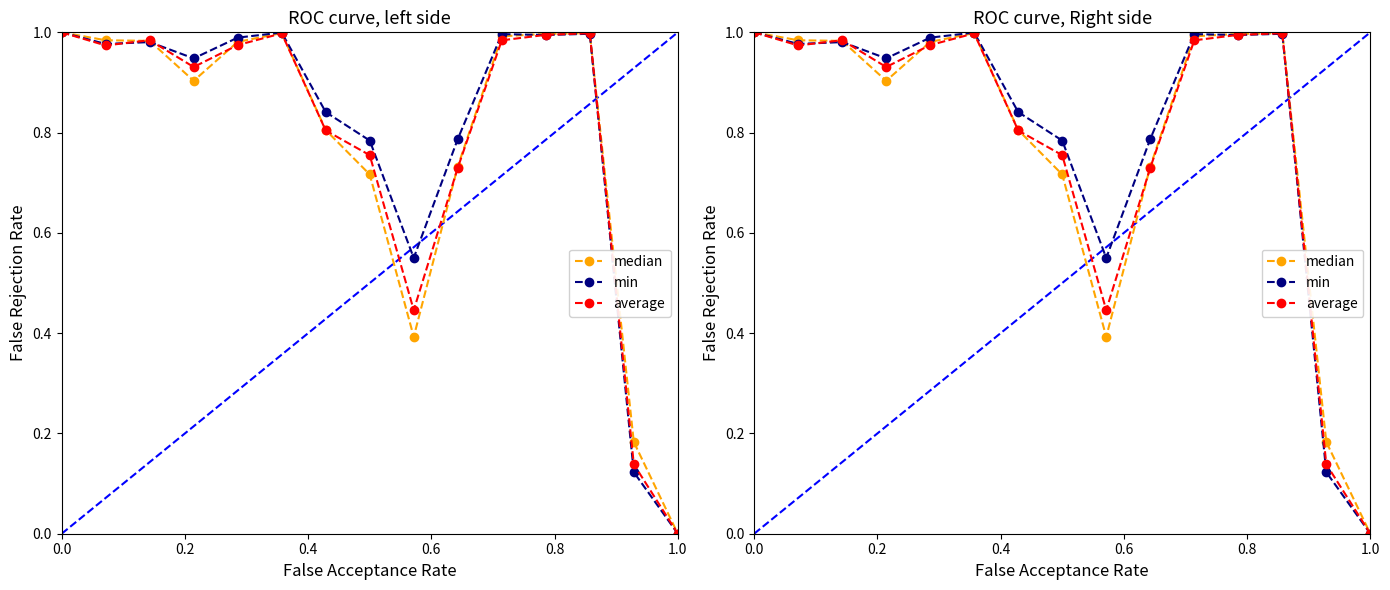

How many lines are shown in the chart?

3